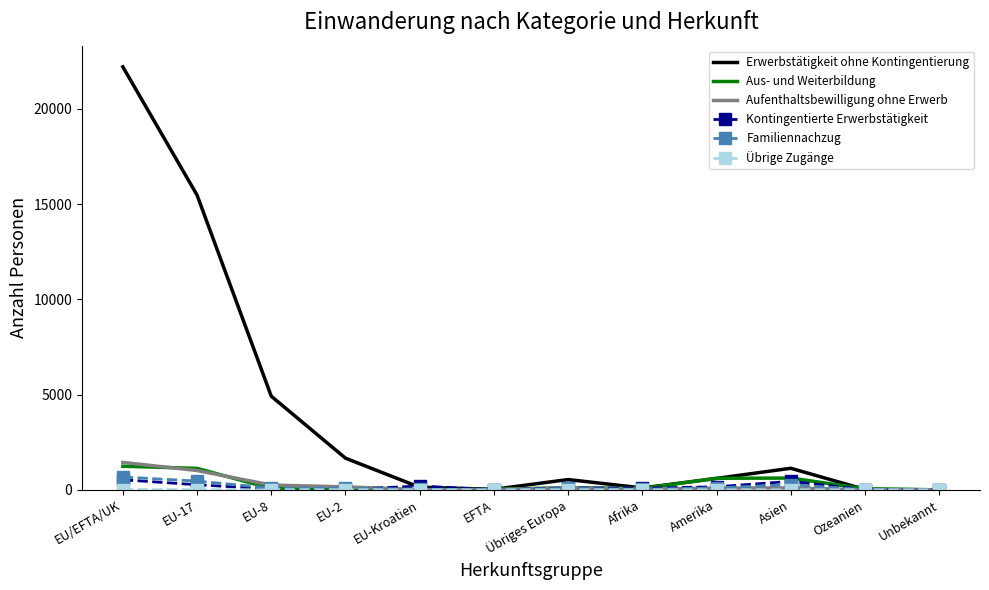

Which series has the largest total across all categories?

Erwerbstätigkeit ohne Kontingentierung